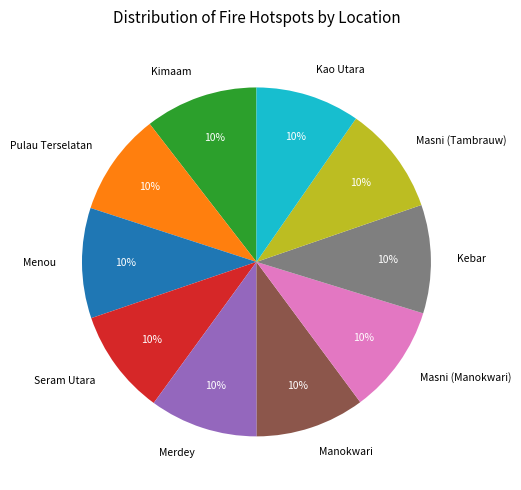

Combined, do Menou and Kao Utara account for over 50%?

No